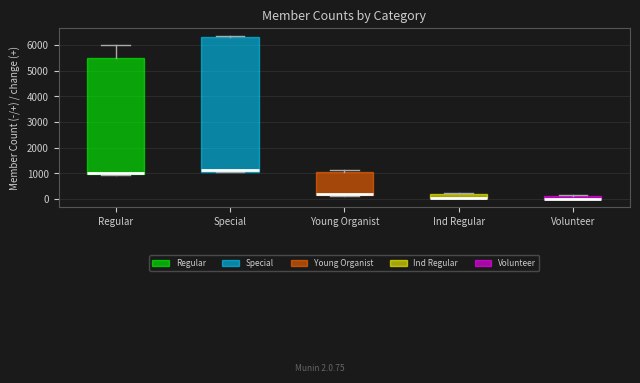

Where is the lower edge of the box for Special on the y-axis? The values are not printed on the chart, so give them approximately, as read against the axis.

1100